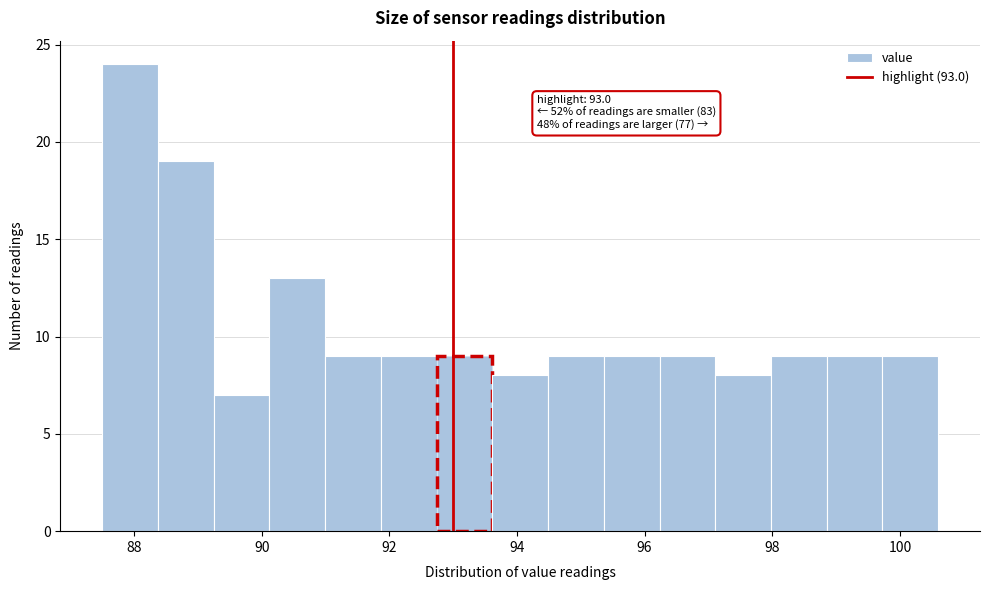

Over which range of the x-axis is the bar tallest?

87.6 to 88.4